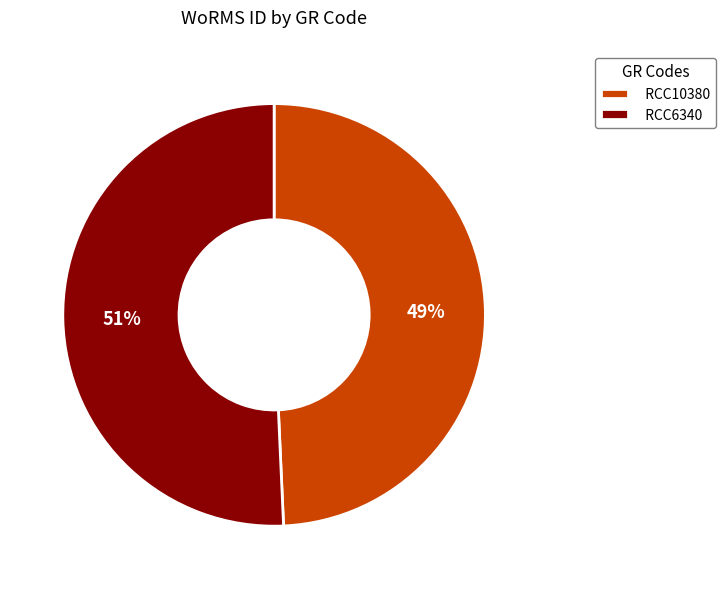

The RCC10380 slice represents 49% of the pie. True or false?

True